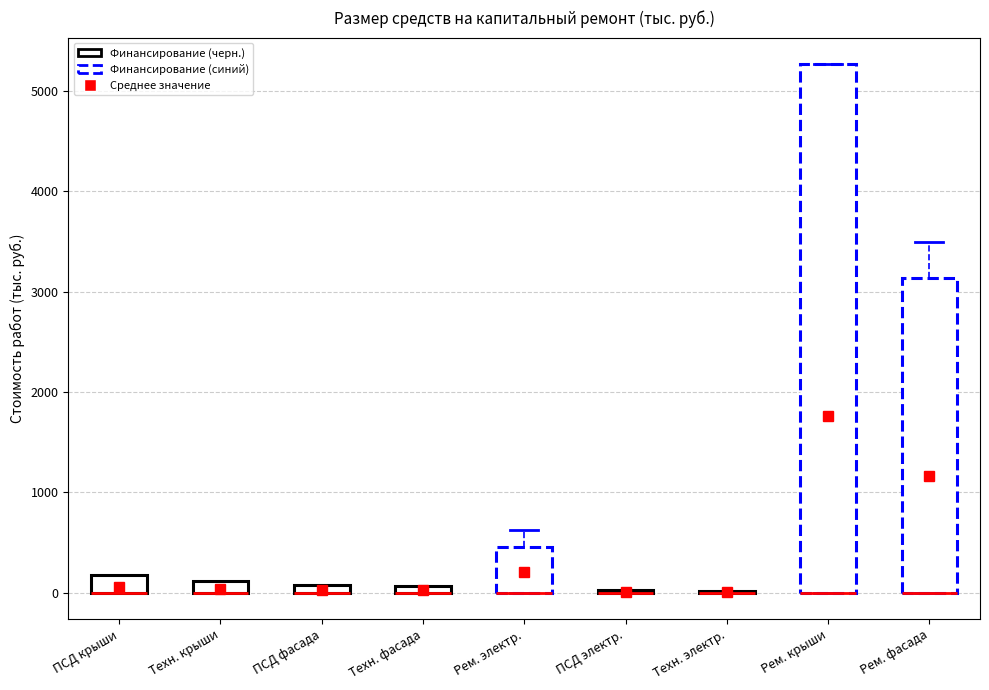

Which box is the tallest, from its lower edge to its upper edge?

Рем. крыши